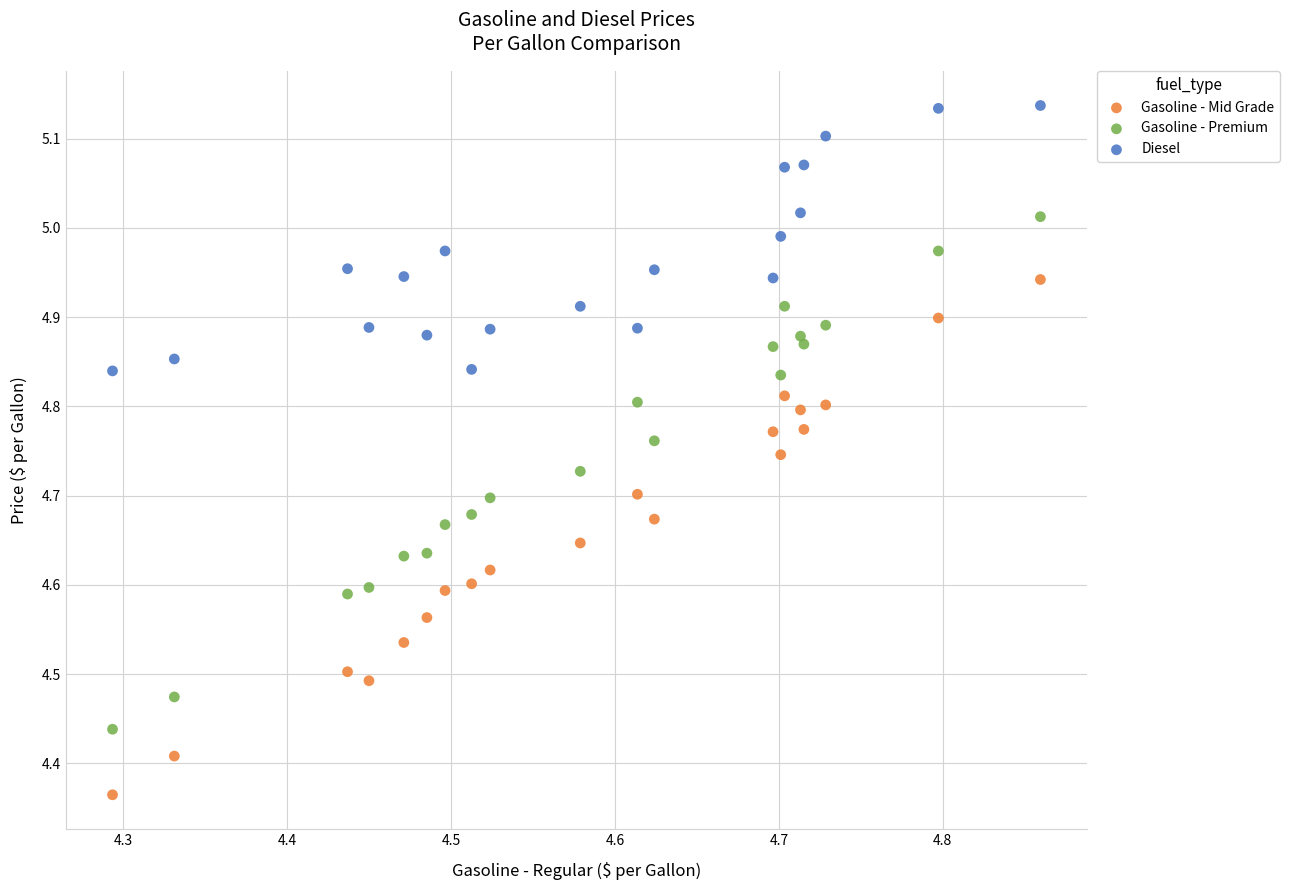

Across all data points, what is the range of X values (max minus min)?

0.6